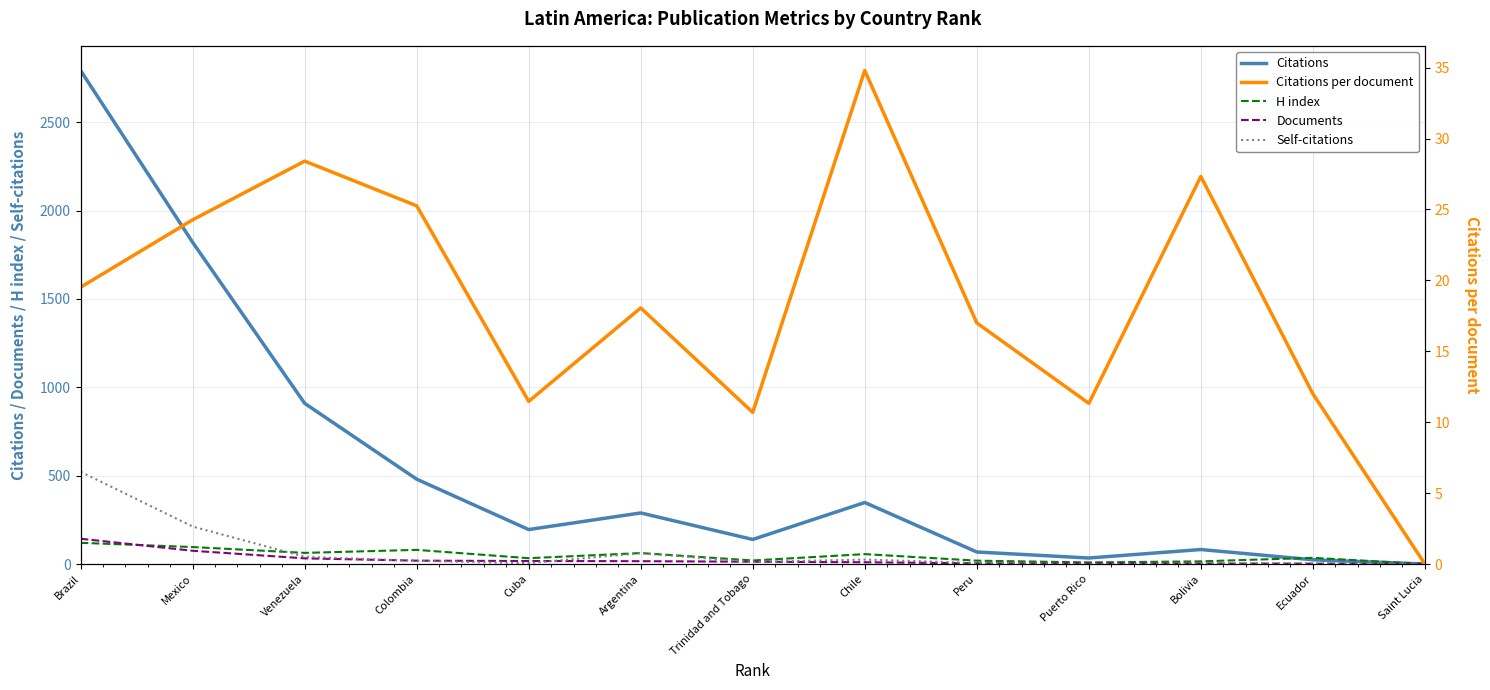

Which series has the largest range (max minus min)?

Citations